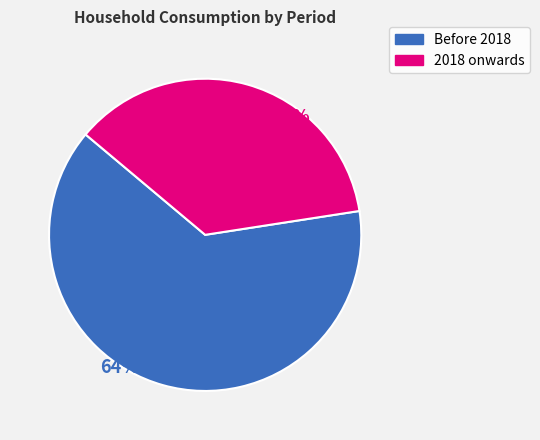

Is there a majority slice in this chart?

Yes